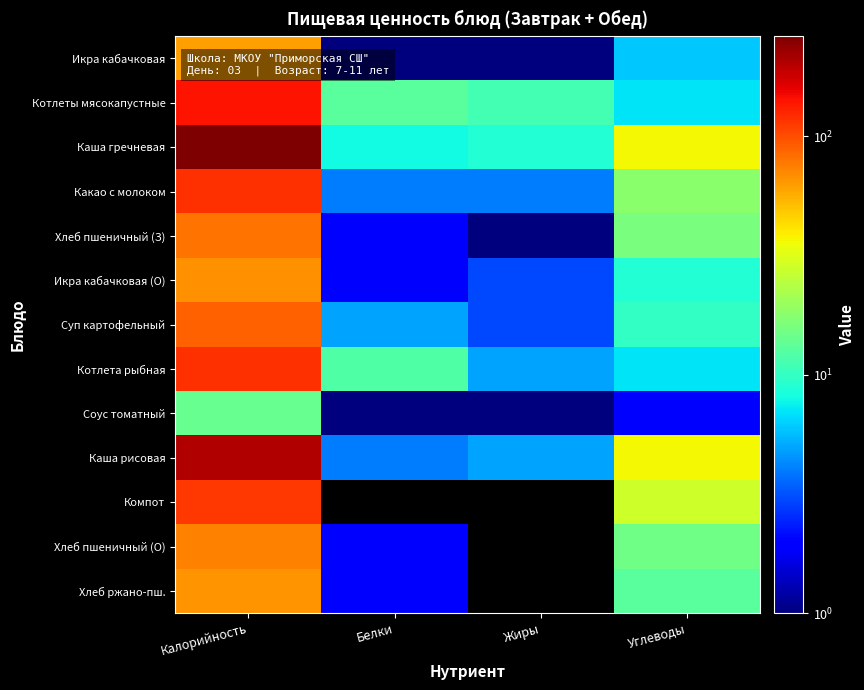

At which category does the chart reach its peak across all series?

Калорийность